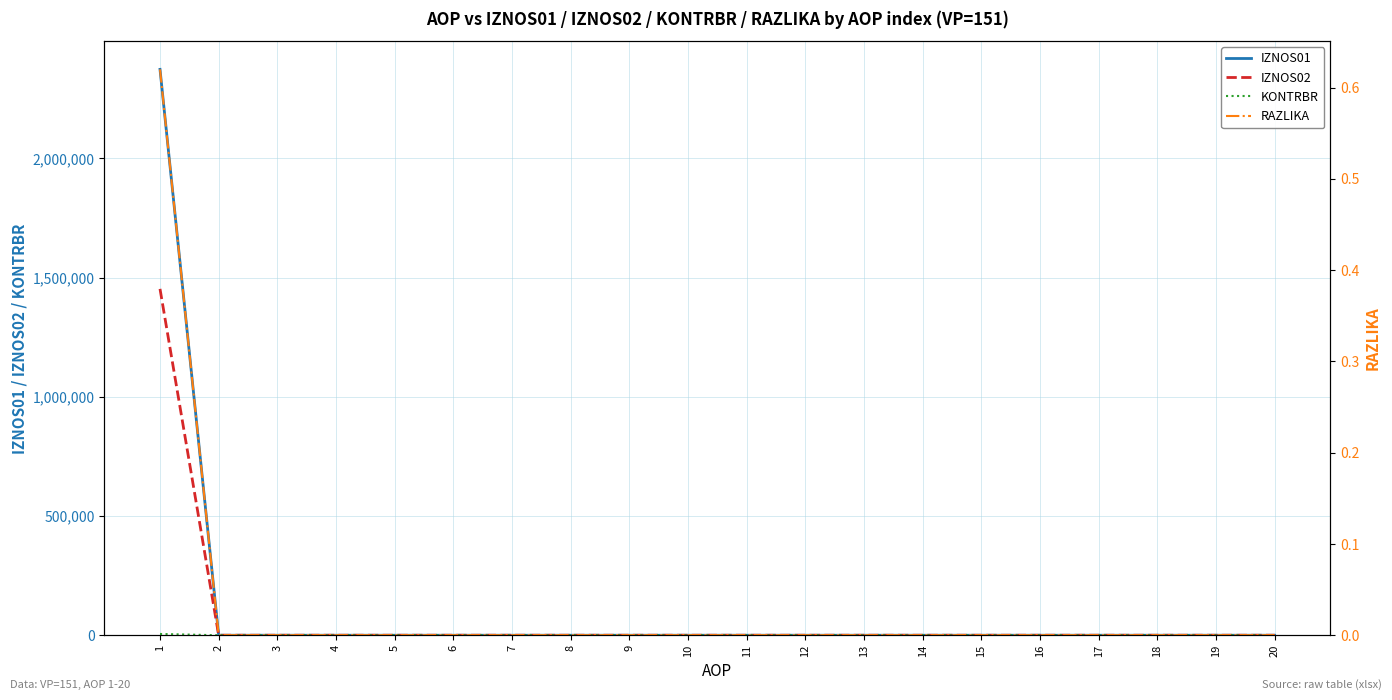

Reading right to left, what are all the values shown in this chart?

IZNOS01: 20=0.0	19=0.0	18=0.0	17=0.0	16=0.0	15=0.0	14=0.0	13=0.0	12=0.0	11=0.0	10=0.0	9=0.0	8=0.0	7=0.0	6=0.0	5=0.0	4=0.0	3=0.0	2=0.0	1=2372830.3
IZNOS02: 20=0.0	19=0.0	18=0.0	17=0.0	16=0.0	15=0.0	14=0.0	13=0.0	12=0.0	11=0.0	10=0.0	9=0.0	8=0.0	7=0.0	6=0.0	5=0.0	4=0.0	3=0.0	2=0.0	1=1452309.3
KONTRBR: 20=0.0	19=0.0	18=0.0	17=0.0	16=0.0	15=0.0	14=0.0	13=0.0	12=0.0	11=0.0	10=0.0	9=0.0	8=0.0	7=0.0	6=0.0	5=0.0	4=0.0	3=0.0	2=0.0	1=5277.4
RAZLIKA: 20=0.0	19=0.0	18=0.0	17=0.0	16=0.0	15=0.0	14=0.0	13=0.0	12=0.0	11=0.0	10=0.0	9=0.0	8=0.0	7=0.0	6=0.0	5=0.0	4=0.0	3=0.0	2=0.0	1=0.6